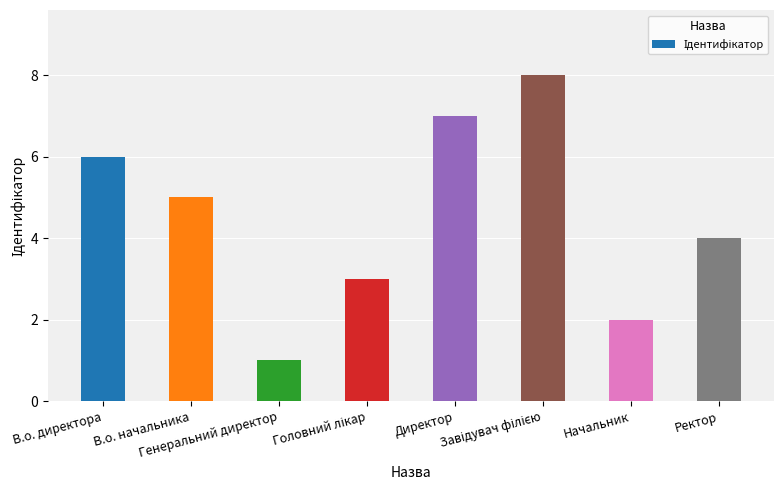

What is the sum of all values?

36